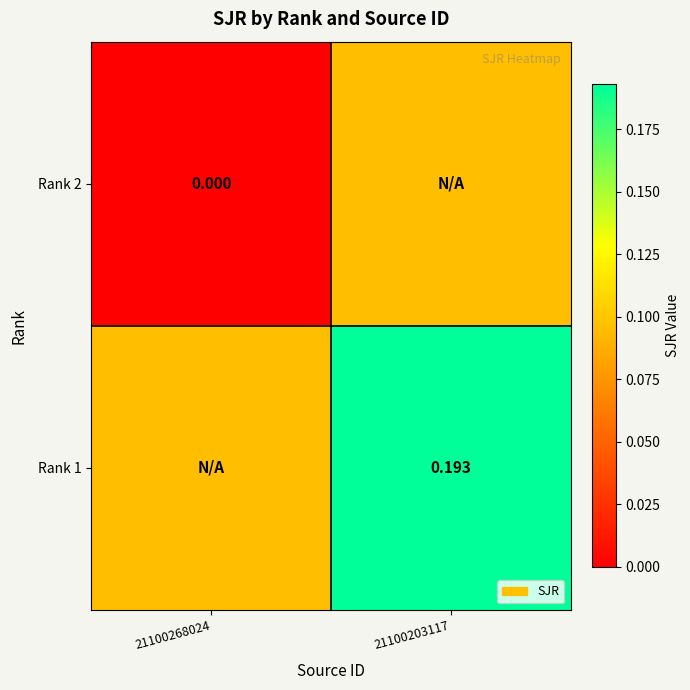

Is the value of Rank 2 at 21100268024 greater than the value of Rank 1 at 21100203117?

No